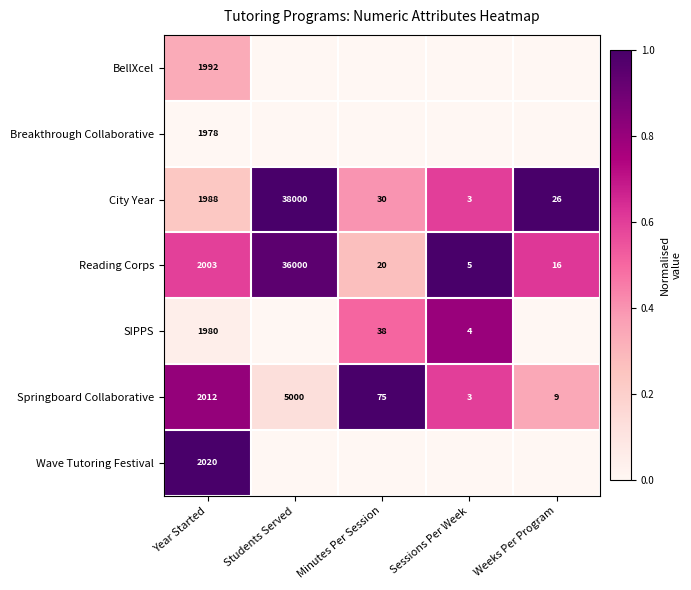

Where does the City Year series first go above 30?

Year Started